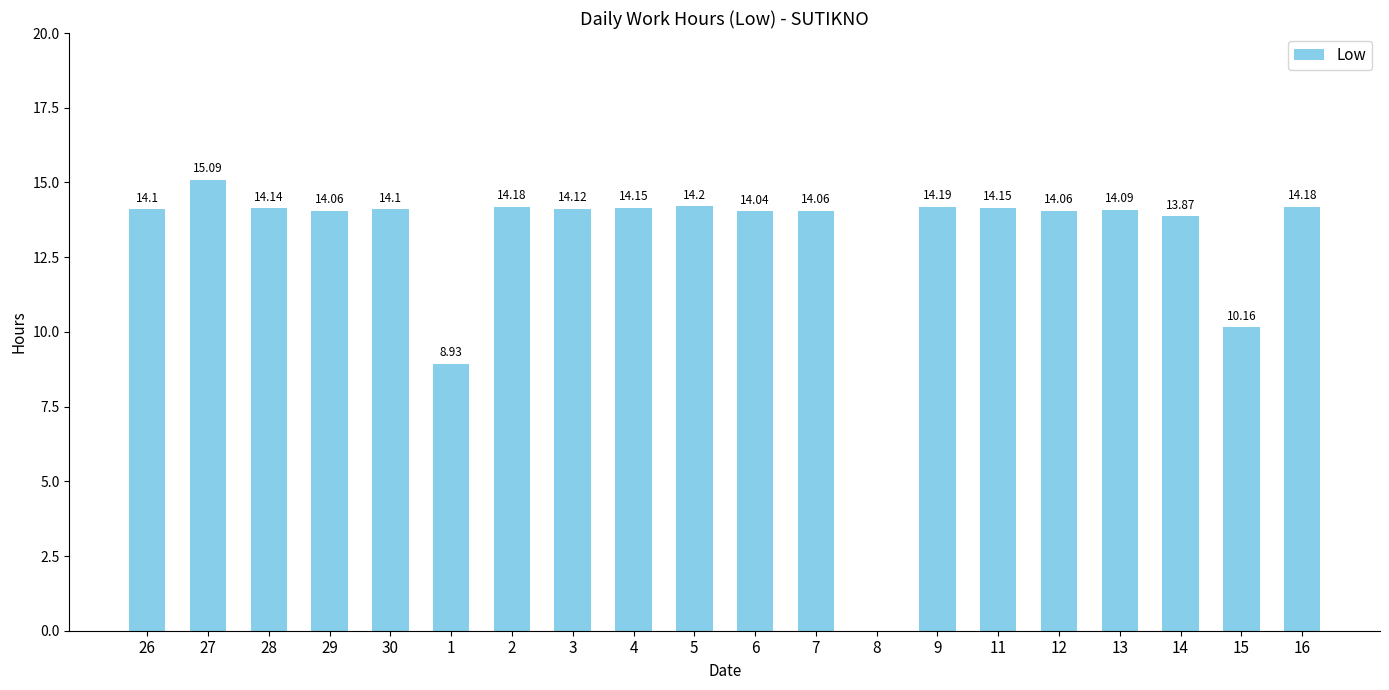

Where is the data nearest to the value 7?

1